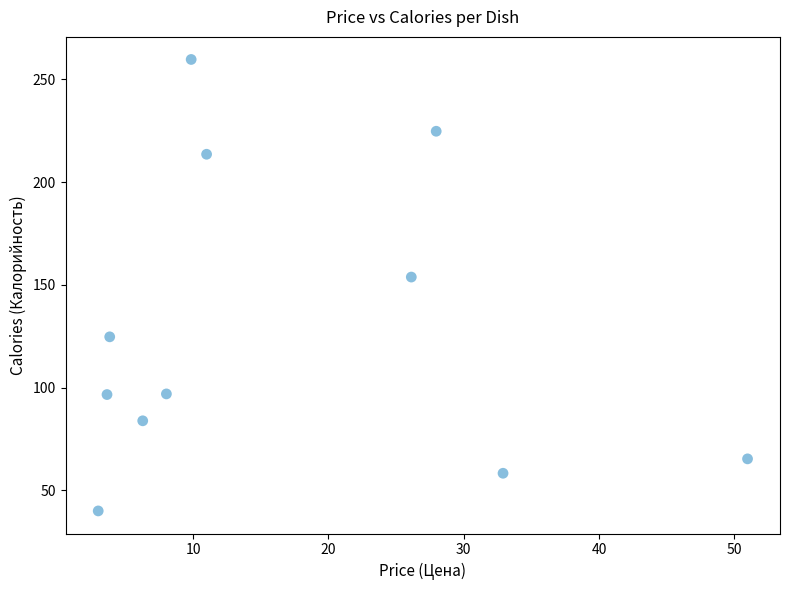

What is the range of X values (max minus min)?

48.0